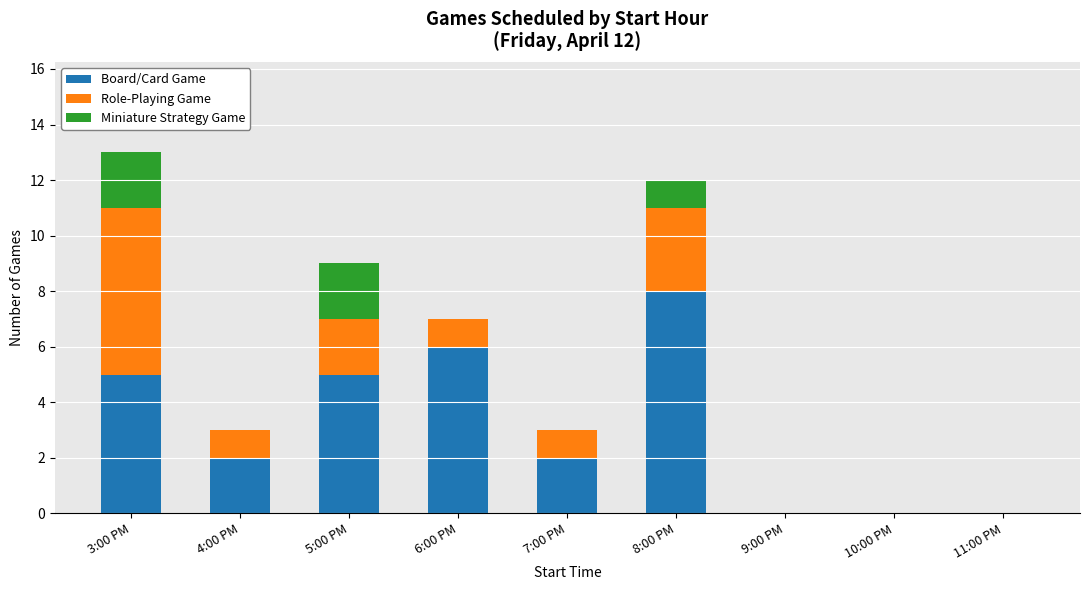

At which category is the sum across all series the highest?

3:00 PM